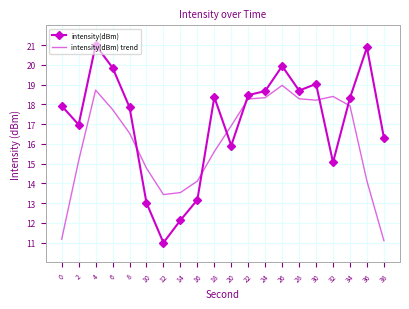

True or false: intensity(dBm) trend and intensity(dBm) intersect in this chart.

True